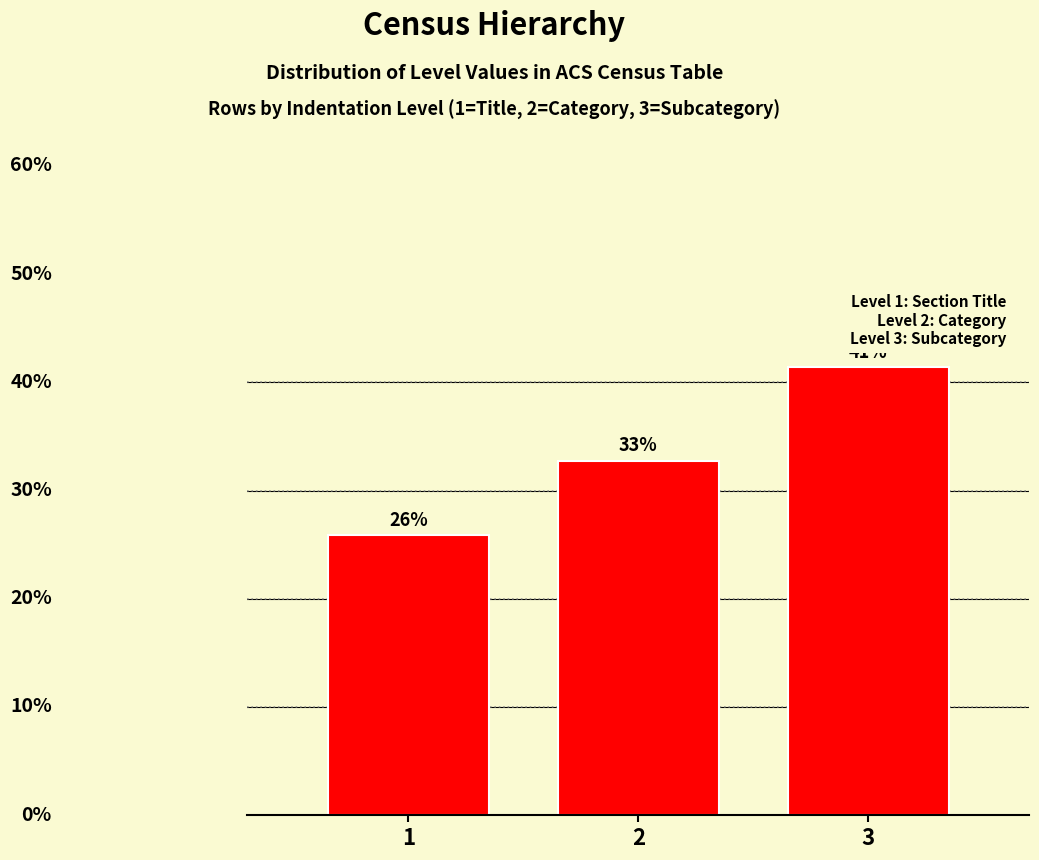

Does the chart contain any negative values?

No